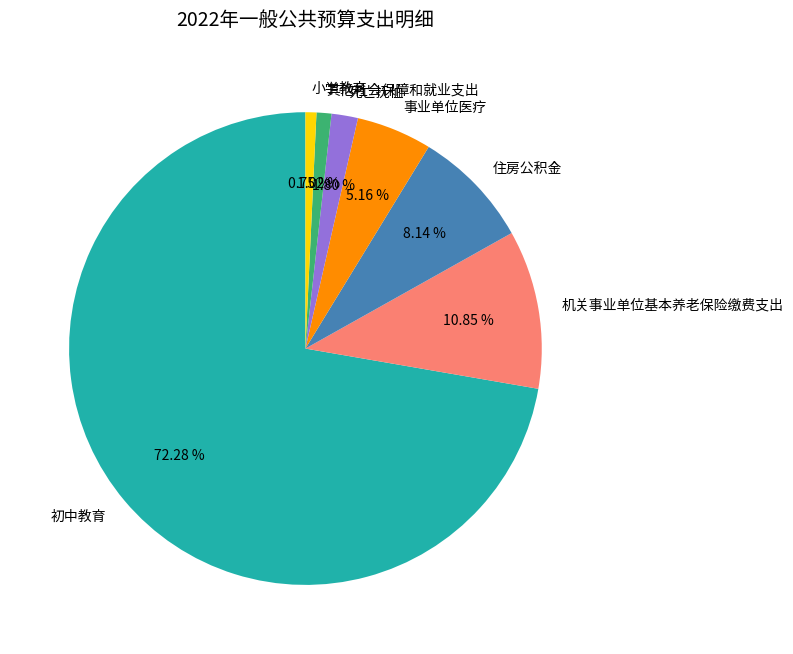

What is the largest slice in the pie chart?

初中教育